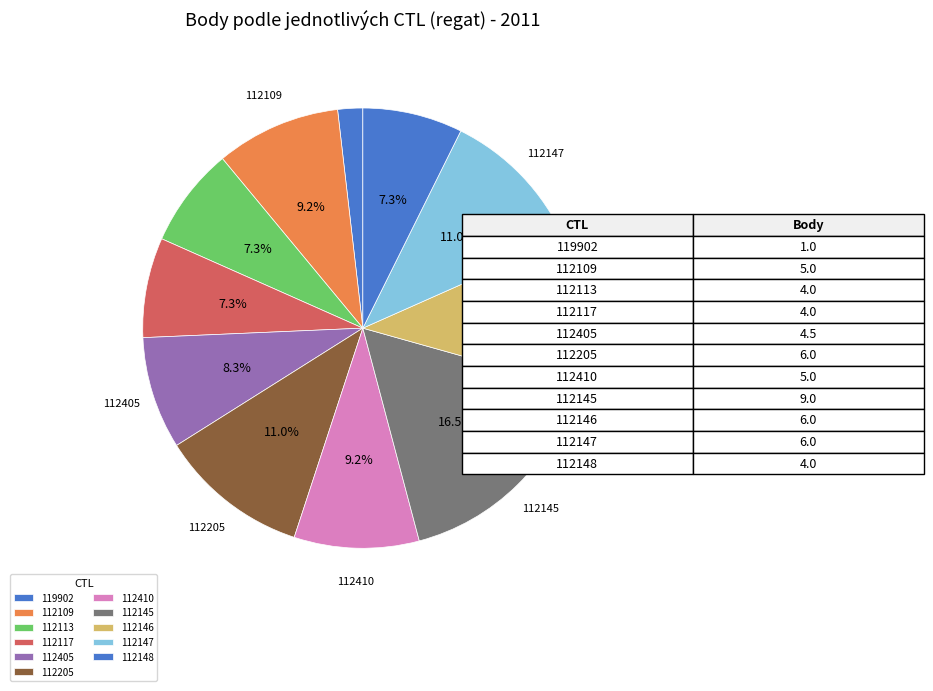

To the nearest percent, what is the difference between the largest and smallest slice percentages?

15%